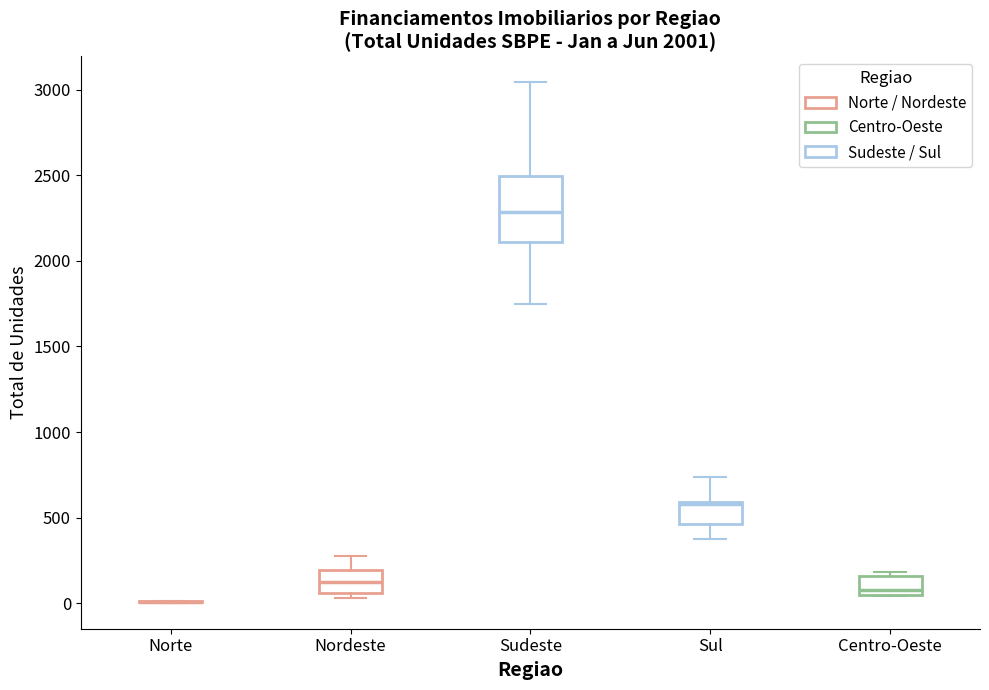

Where does the upper whisker of the box for Sul end on the y-axis? The values are not printed on the chart, so give them approximately, as read against the axis.

750